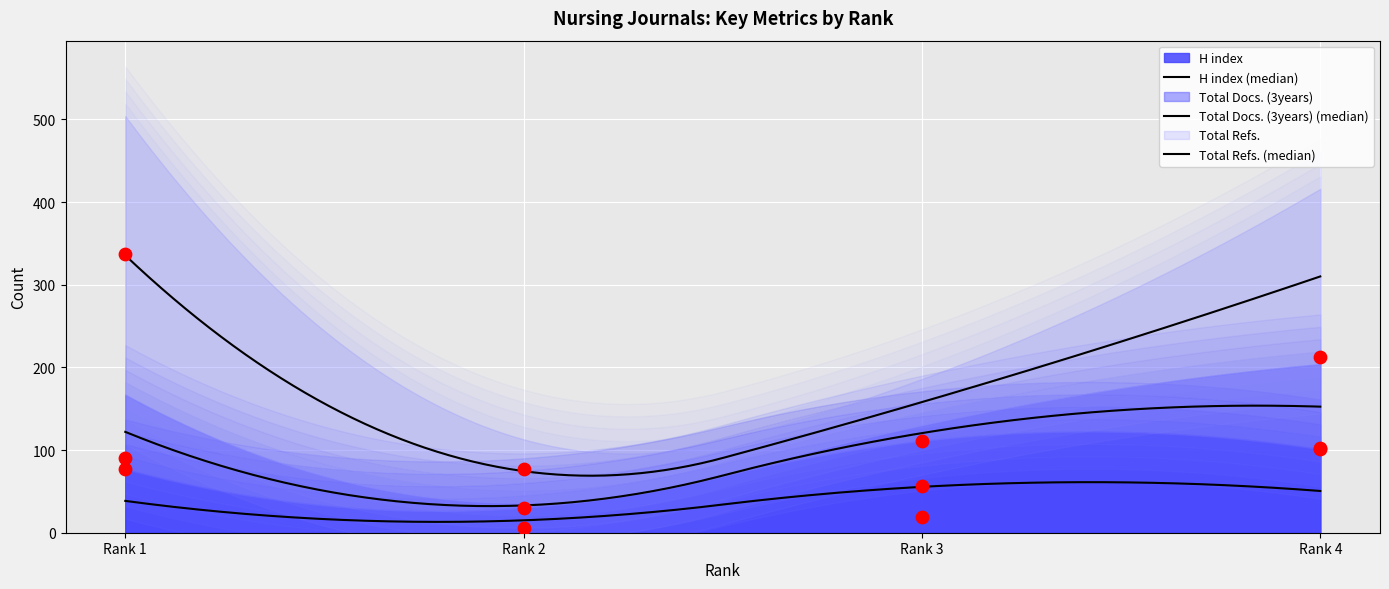

Which series reaches the maximum Y coordinate?

Total Refs.